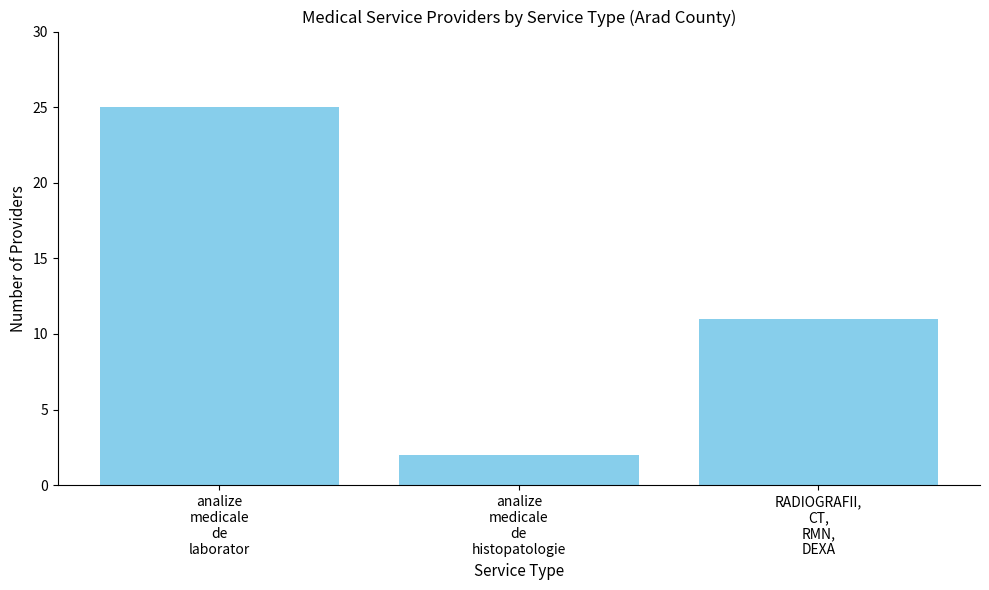

What is the maximum value shown in the chart?

25